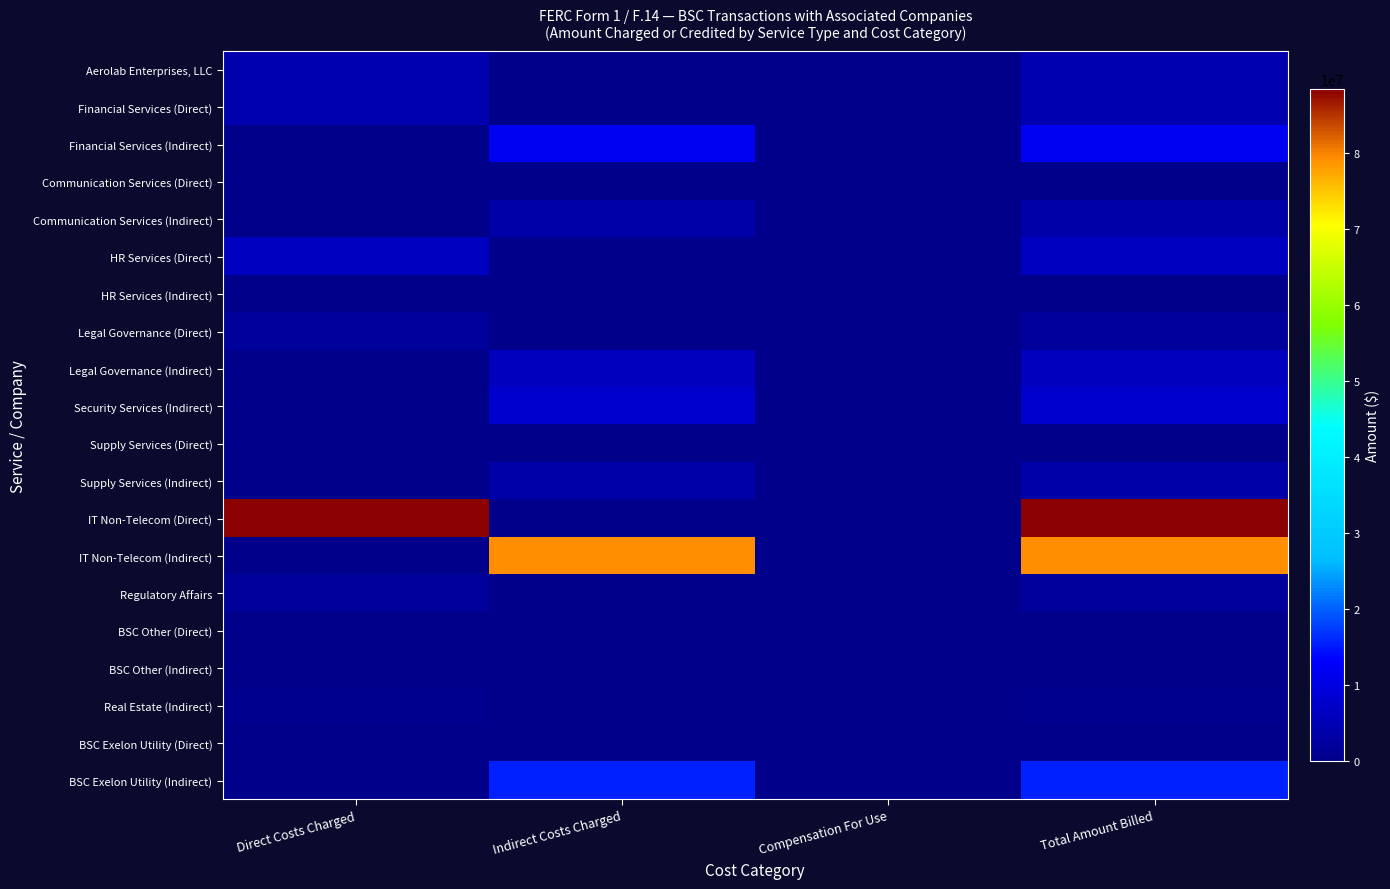

Which label corresponds to the largest value in the chart?

Direct Costs Charged